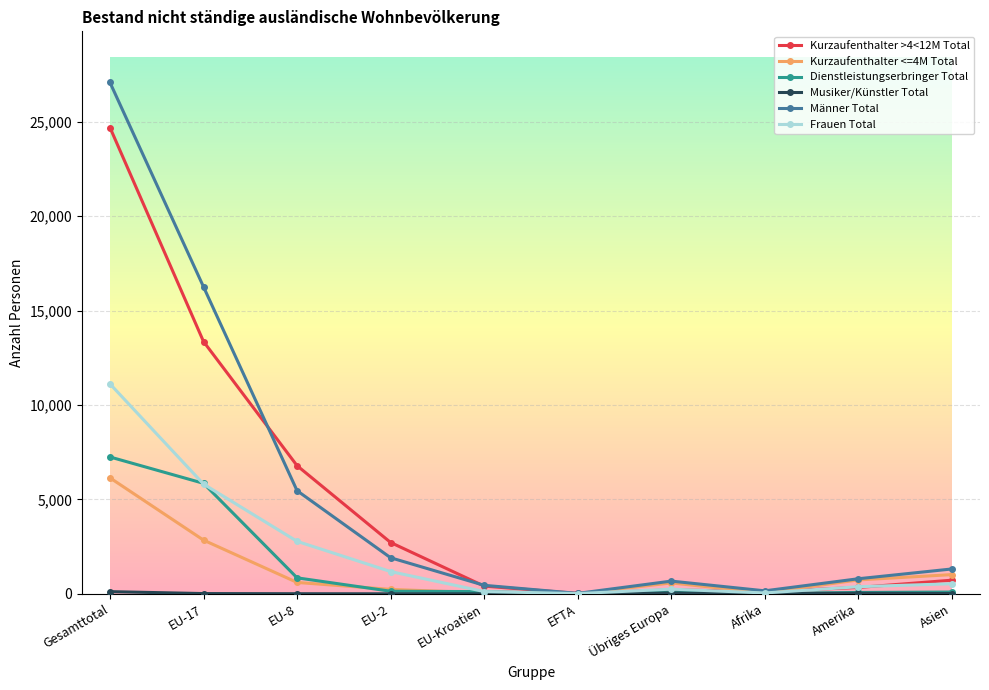

The value of Kurzaufenthalter <=4M Total at EFTA is 8. True or false?

True